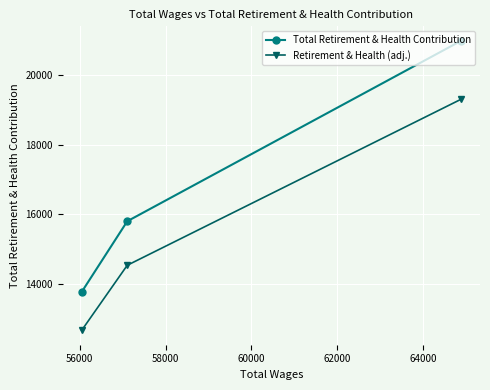

What is the smallest value displayed?

12668.4